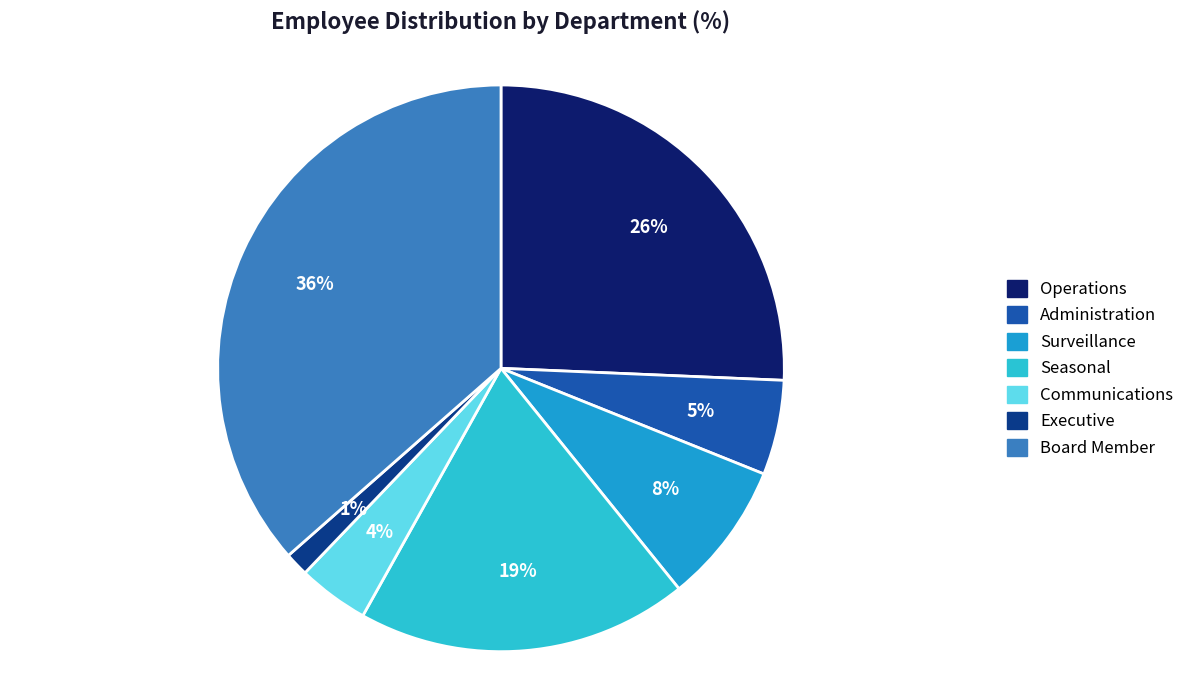

True or false: Executive accounts for 1% of the total.

True